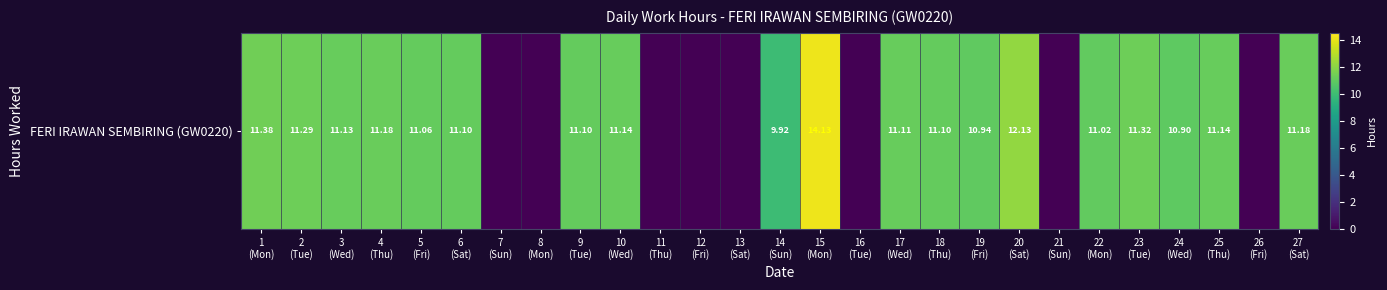

How many values are above zero?

19